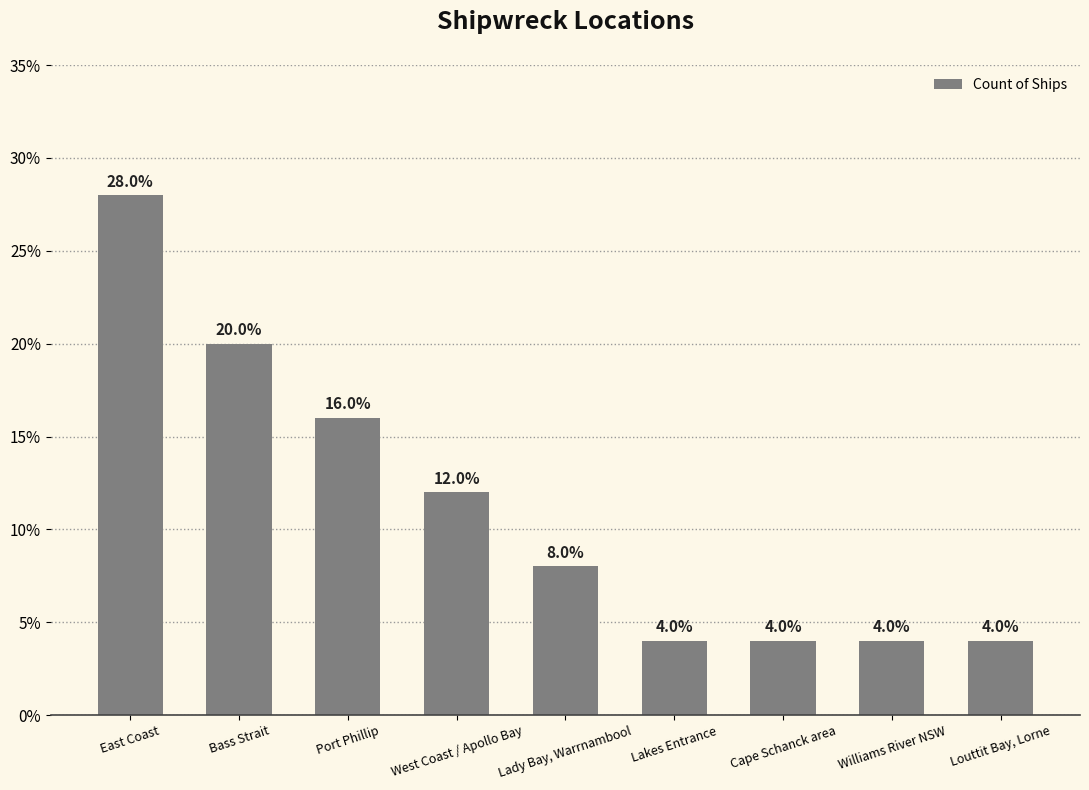

Are the bars grouped side by side (vs. stacked)?

No